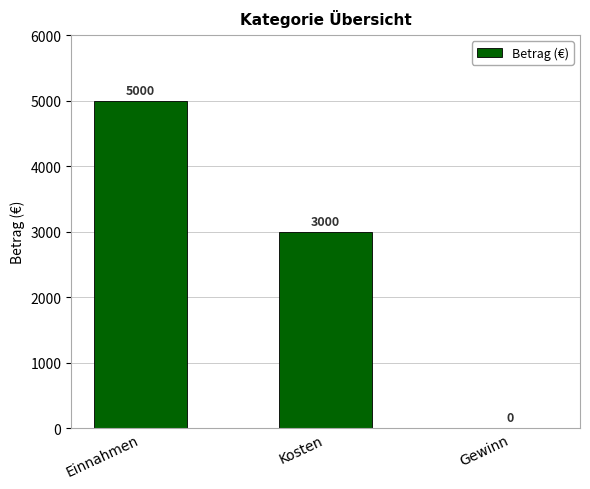

Reading right to left, what are all the values shown in this chart?

Gewinn=0	Kosten=3000	Einnahmen=5000